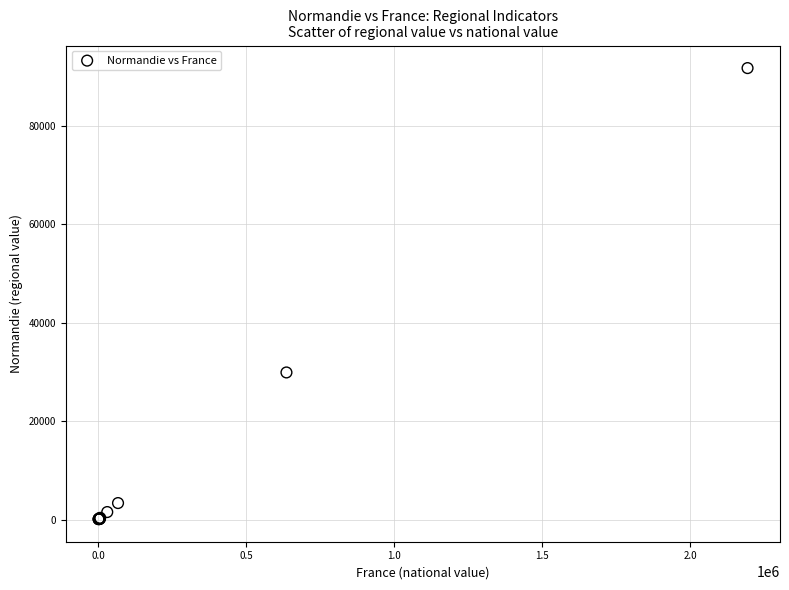

What Y value in the scatter plot is closest to 45904?

29885.0